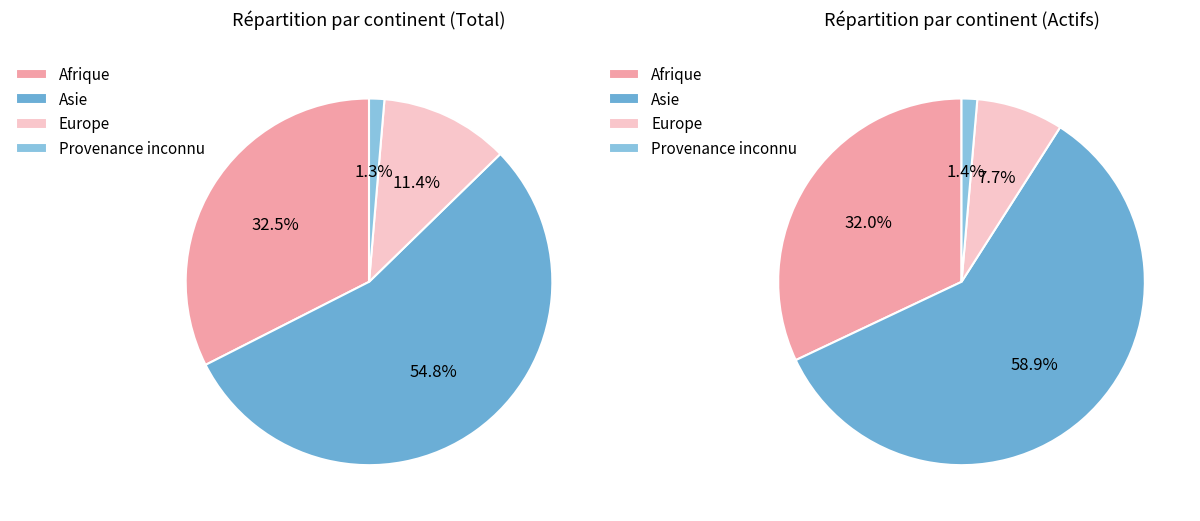

To the nearest percent, what is the difference between the largest and smallest slice percentages?

53%